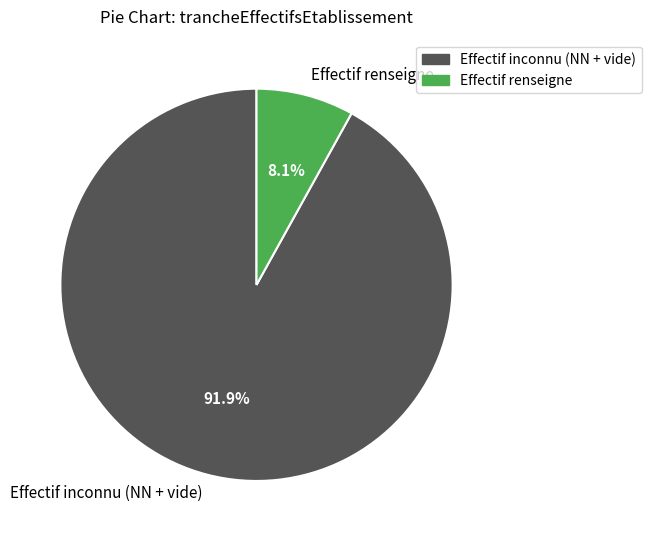

How much of the chart is everything except Effectif inconnu (NN + vide)?

8.1%